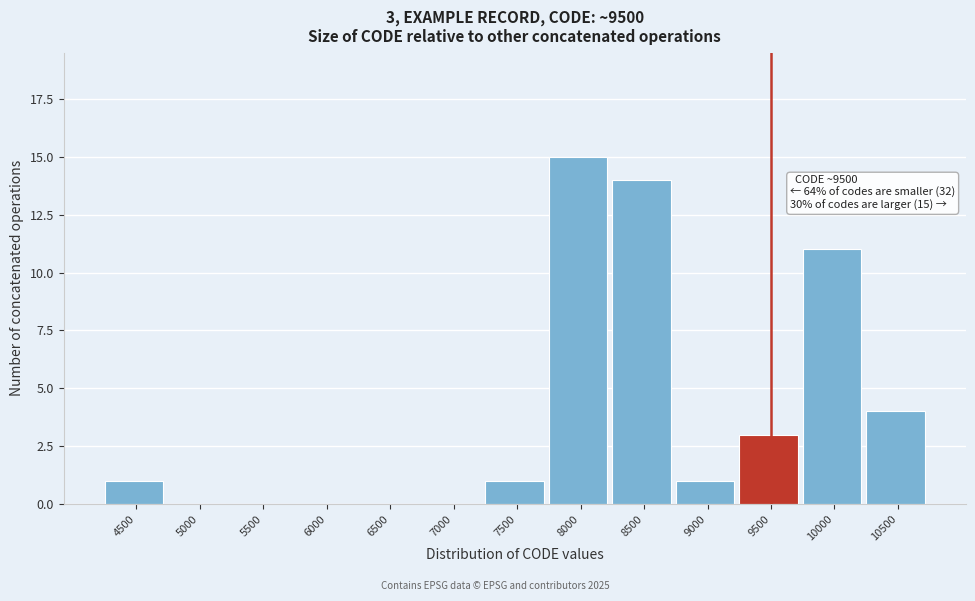

Reading right to left, list all the values displayed in this chart.

10500=4	10000=11	9500=3	9000=1	8500=14	8000=15	7500=1	7000=0	6500=0	6000=0	5500=0	5000=0	4500=1